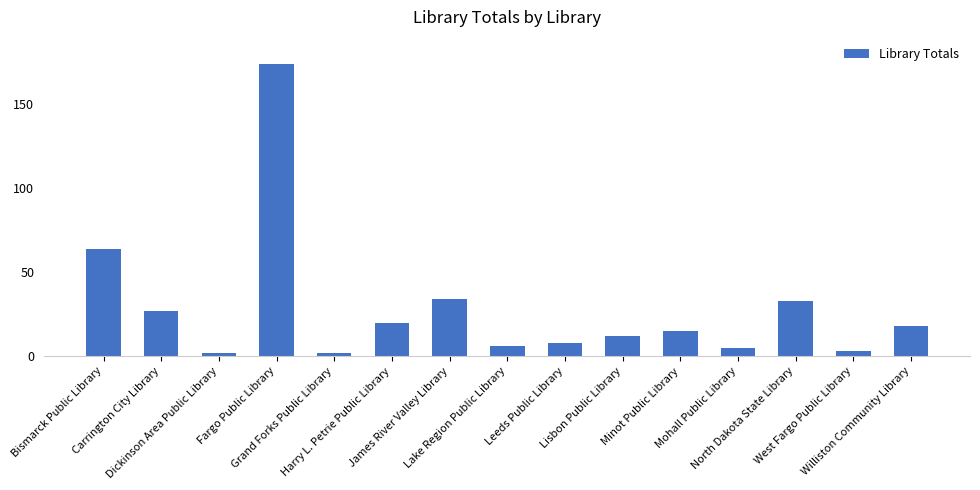

What is the value of the 10th bar from the left?

12